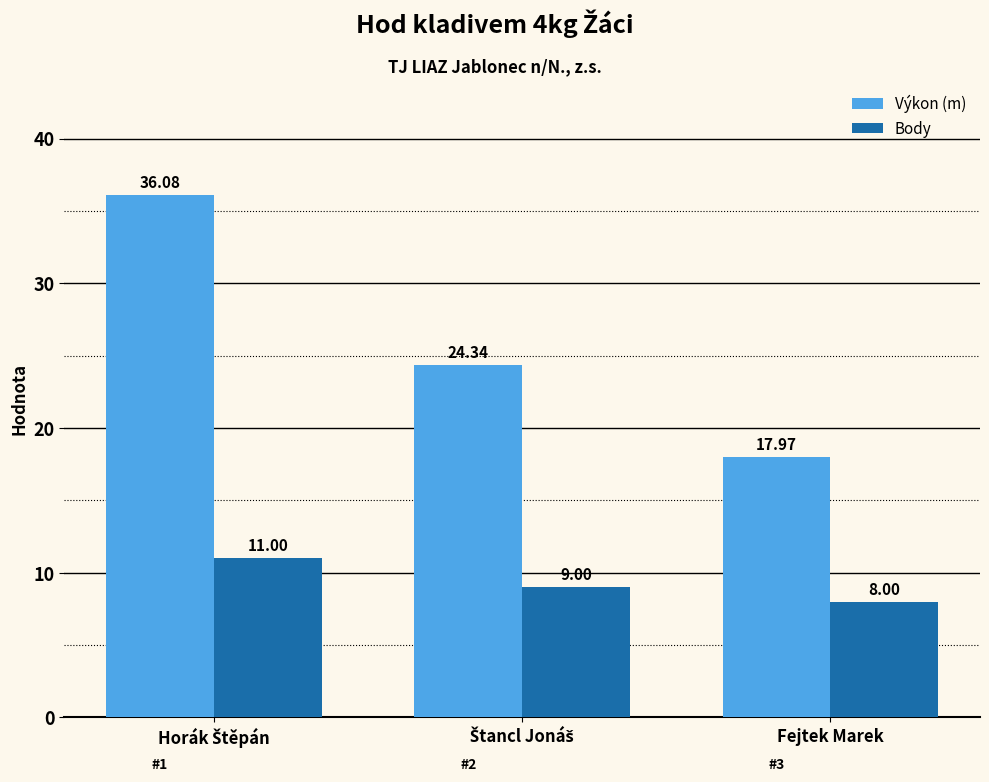

Which series has the largest total across all categories?

Výkon (m)